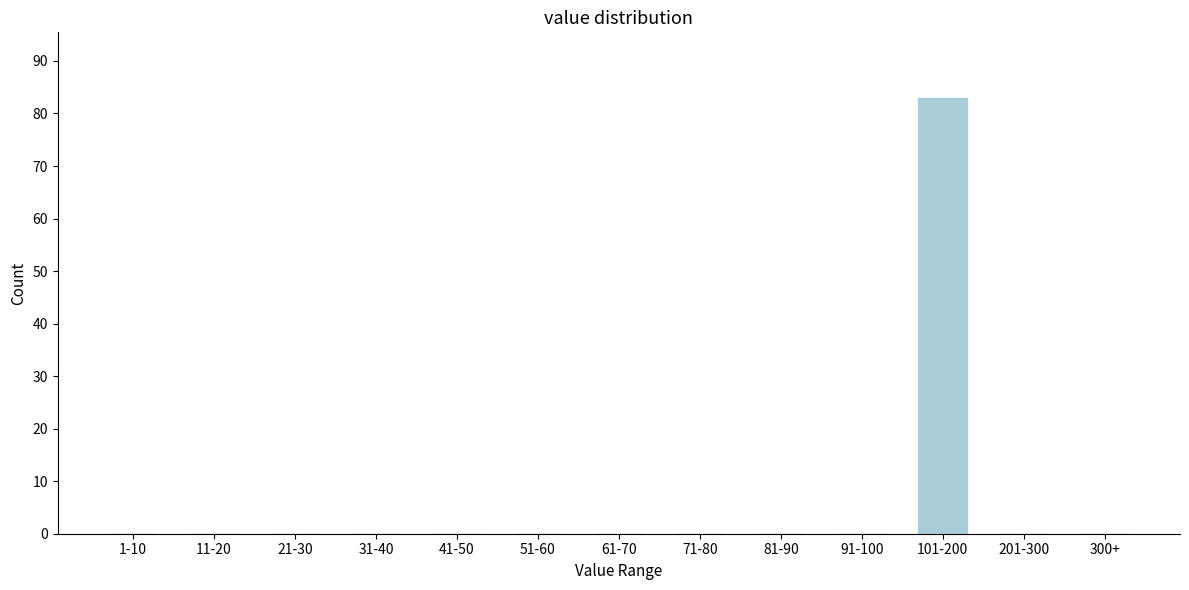

Reading left to right, list all the values displayed in this chart.

1-10=0	11-20=0	21-30=0	31-40=0	41-50=0	51-60=0	61-70=0	71-80=0	81-90=0	91-100=0	101-200=83	201-300=0	300+=0